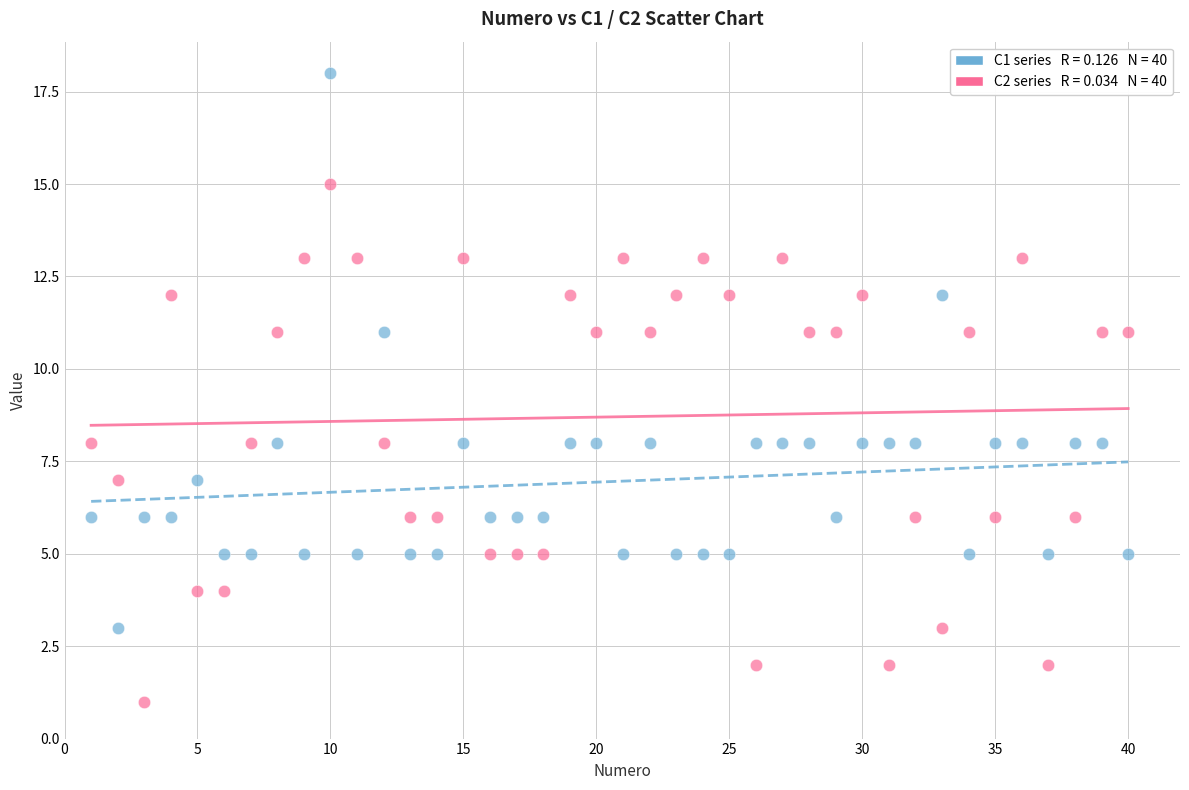

Across all data points, what is the range of X values (max minus min)?

39